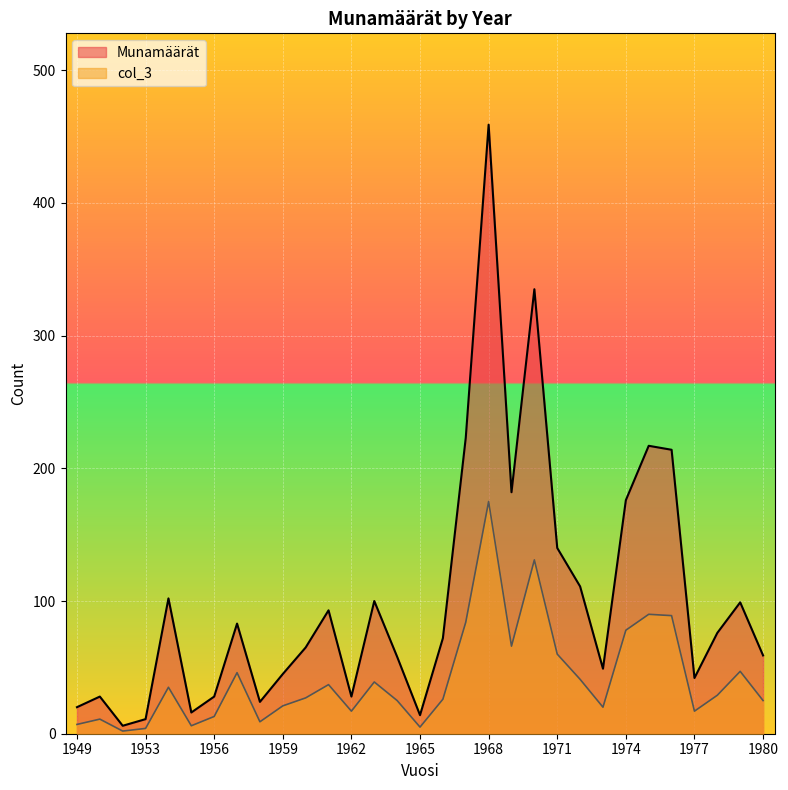

Reading right to left, list all the values displayed in this chart.

Munamäärät: 1980=59	1979=99	1978=76	1977=42	1976=214	1975=217	1974=176	1973=49	1972=111	1971=140	1970=335	1969=182	1968=459	1967=223	1966=72	1965=14	1964=58	1963=100	1962=28	1961=93	1960=65	1959=45	1958=24	1957=83	1956=28	1955=16	1954=102	1953=11	1952=6	1950=28	1949=20
col_3: 1980=25	1979=47	1978=29	1977=17	1976=89	1975=90	1974=78	1973=20	1972=41	1971=60	1970=131	1969=66	1968=175	1967=84	1966=26	1965=5	1964=25	1963=39	1962=17	1961=37	1960=27	1959=21	1958=9	1957=46	1956=13	1955=6	1954=35	1953=4	1952=2	1950=11	1949=7